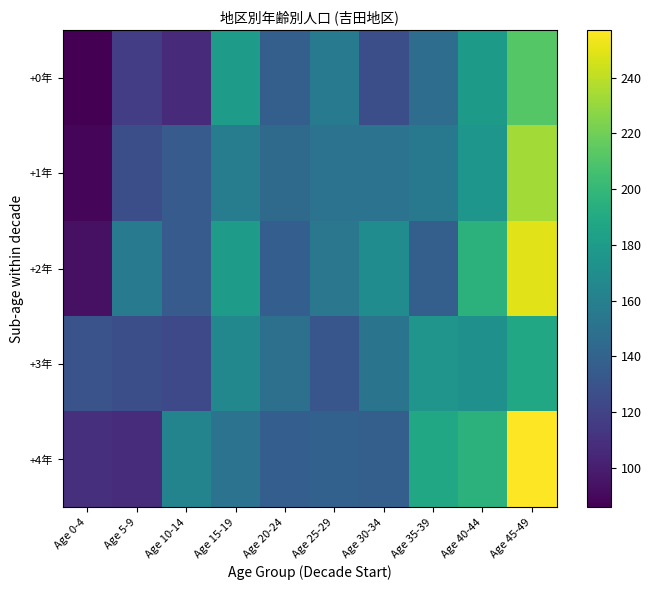

At how many categories does at least one series exceed 212?

1